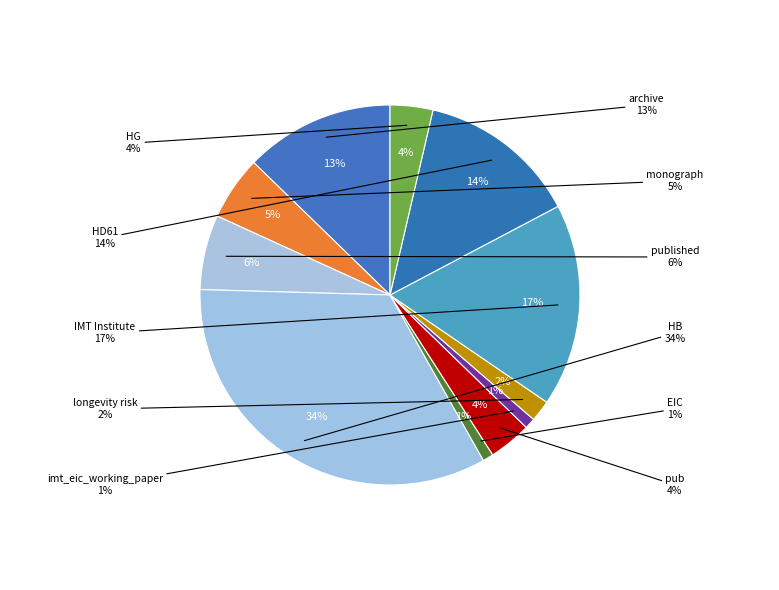

What is the largest slice in the pie chart?

HB